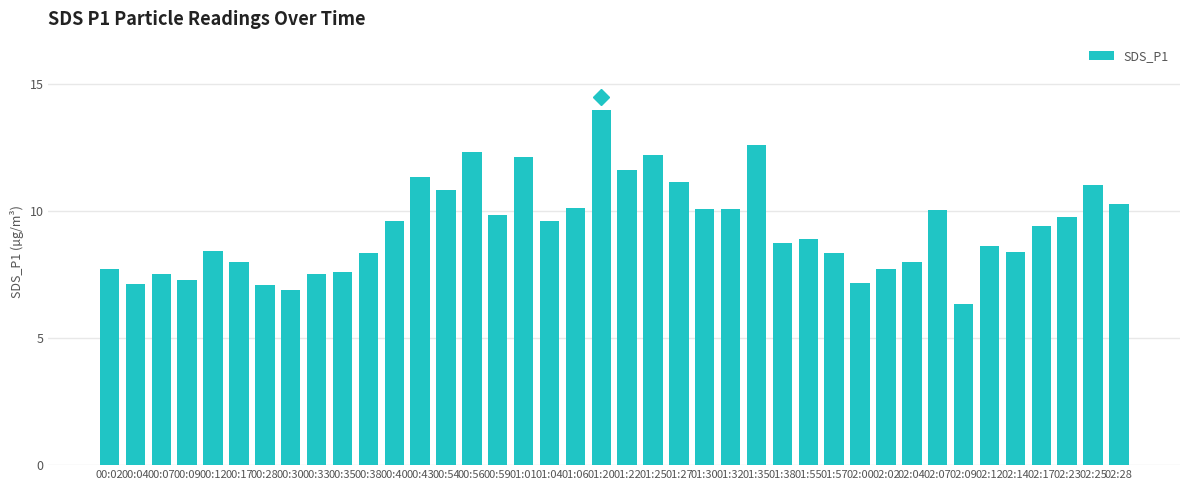

Is it true that the value at 01:01 is 12.1?

True